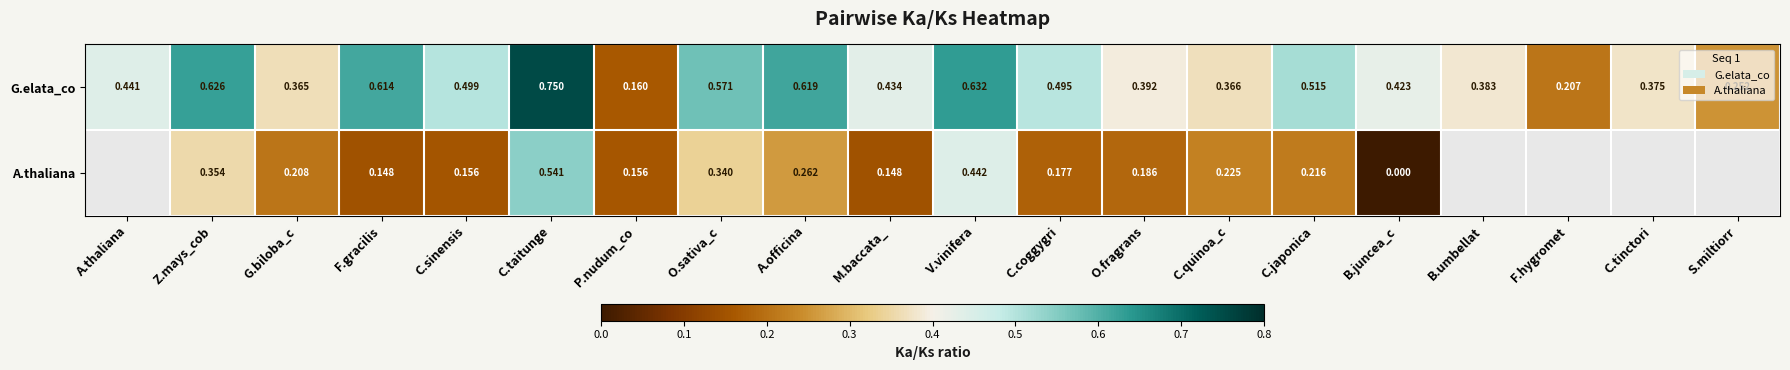

Which has a higher value, Z.mays_cob or A.officina?

Z.mays_cob